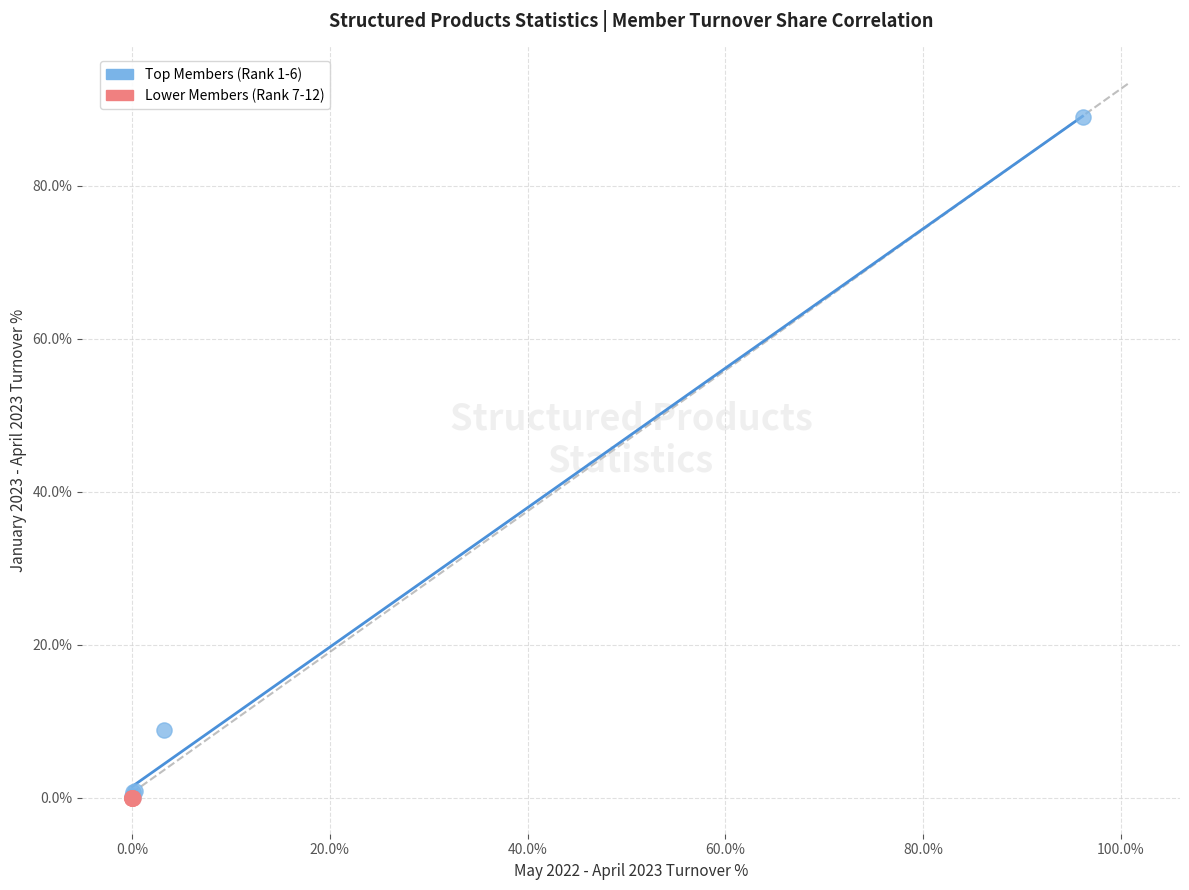

What are all the series names shown in the legend?

Top Members (Rank 1-6), Lower Members (Rank 7-12)